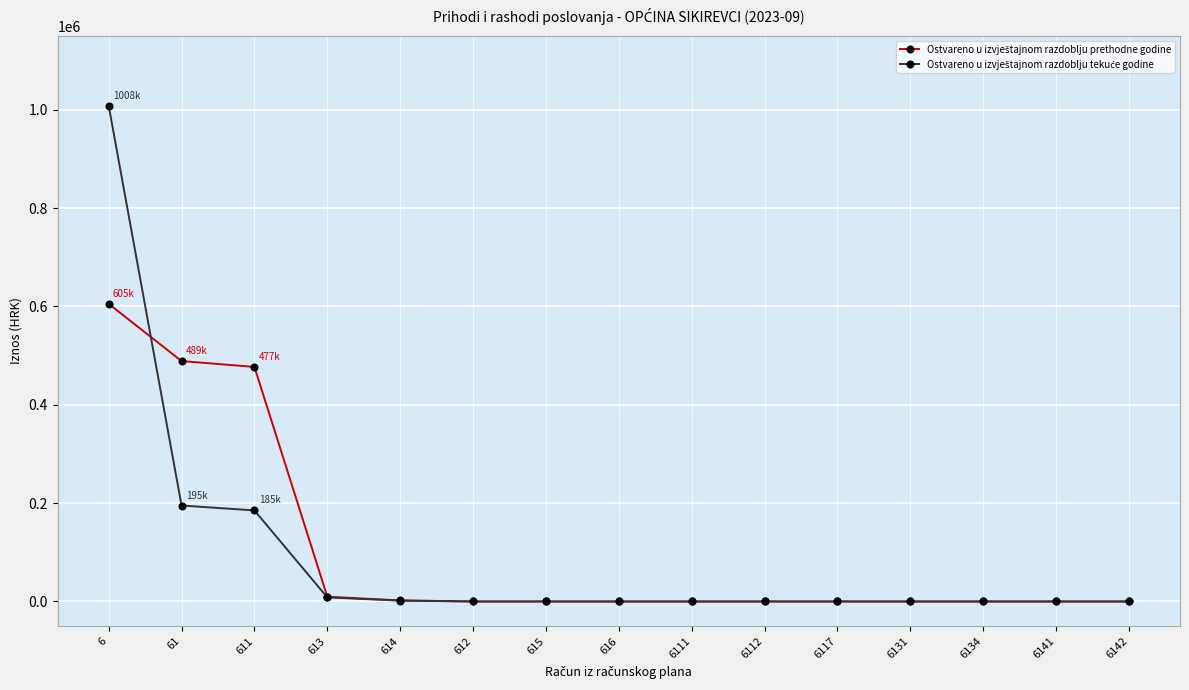

What is the maximum value shown in the chart?

1008193.2